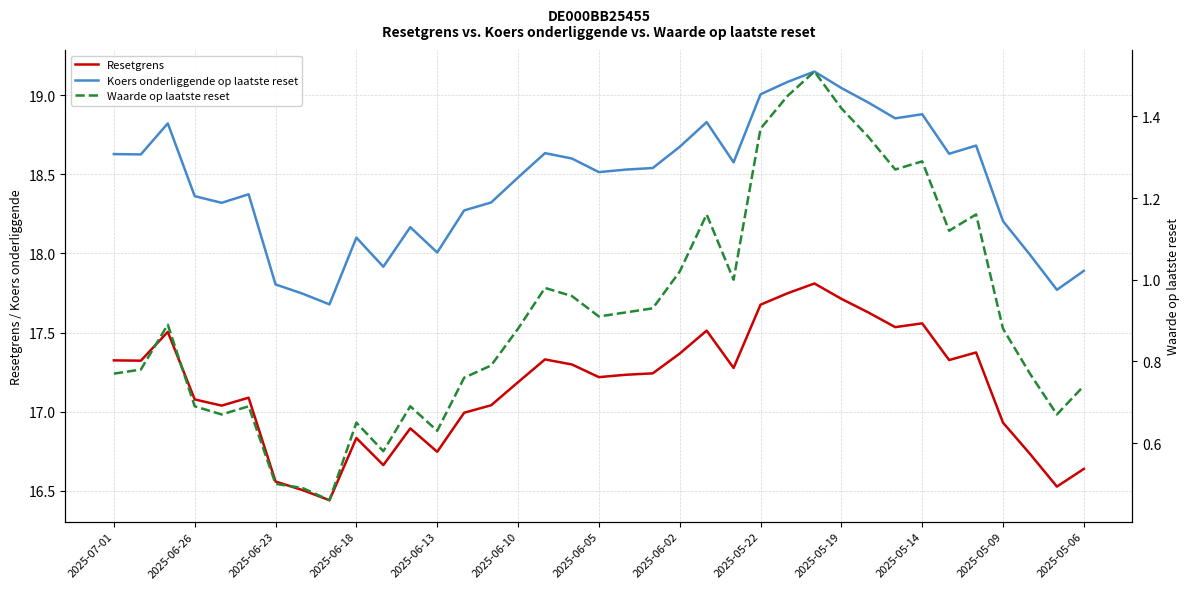

Is it true that Koers onderliggende op laatste reset equals 11.6 at 2025-06-05?

False